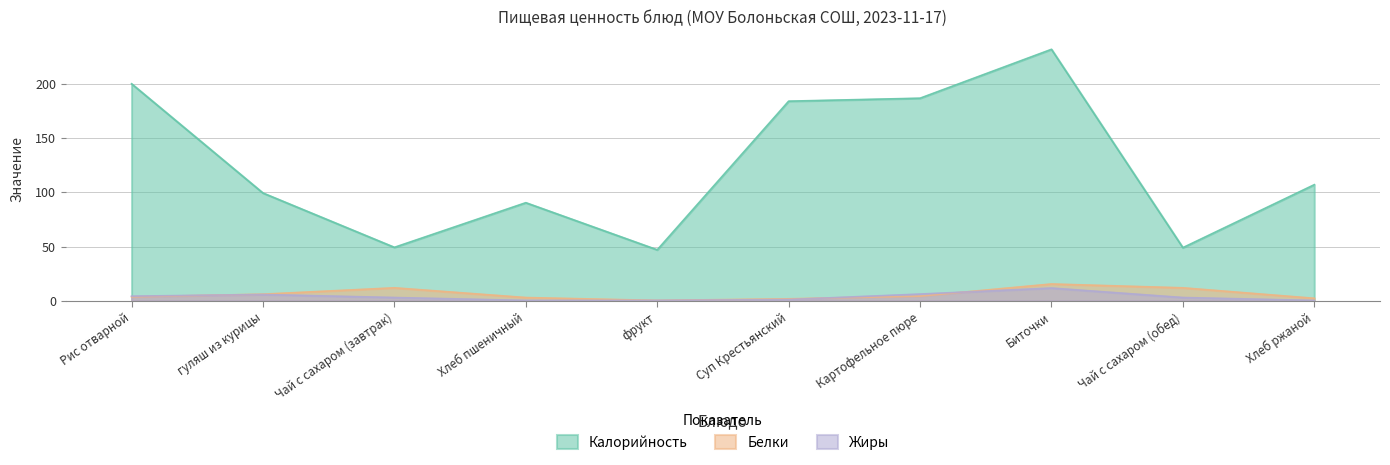

What is the label of the 6th point from the left?

Суп Крестьянский